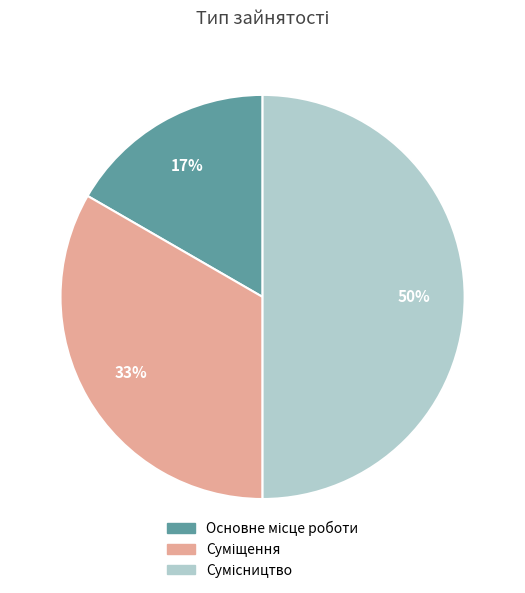

To the nearest percent, what is the difference between the largest and smallest slice percentages?

33%